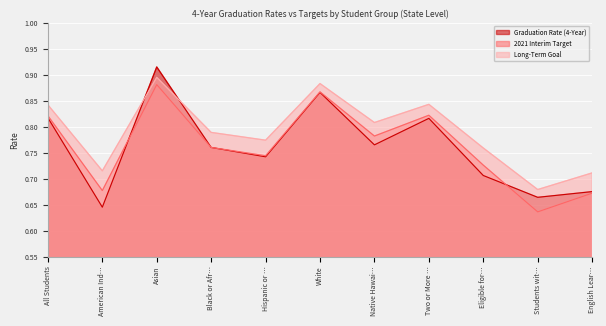

How many data points does each series have?

11